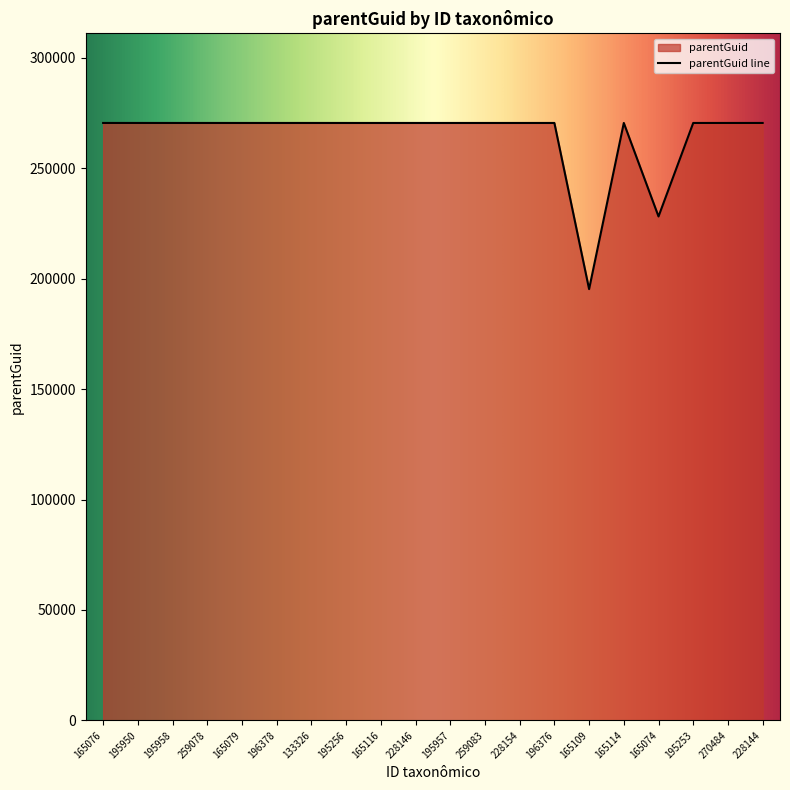

What is the label of the 2nd point from the right?

270484